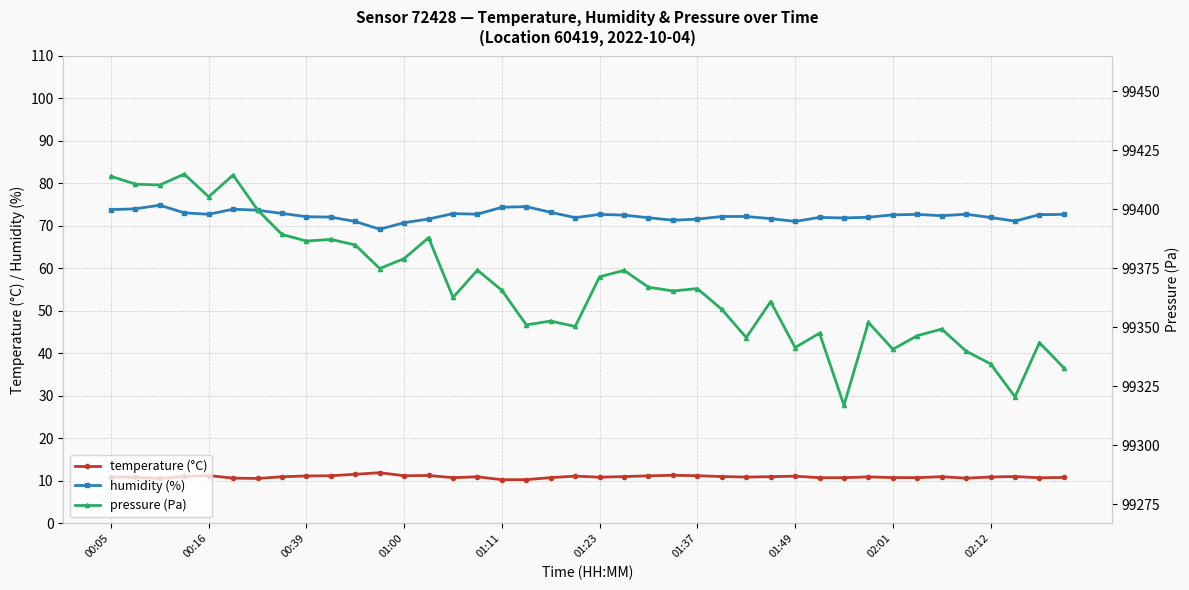

What is the maximum value for humidity (%)?

74.9